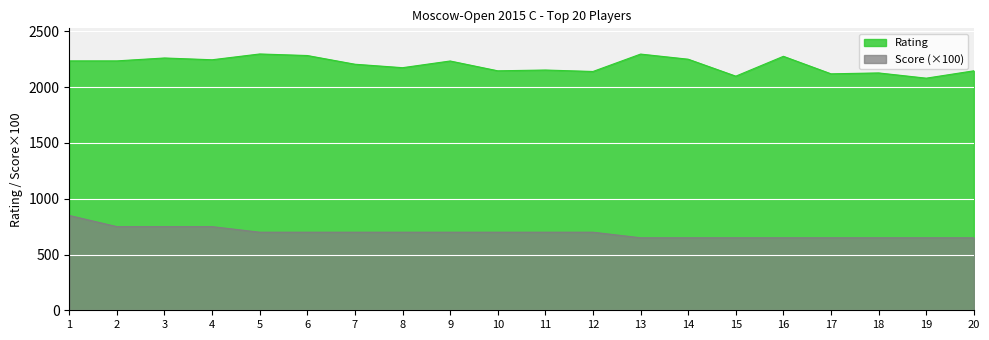

What value does the Score series have at 1, to the nearest 50?

850